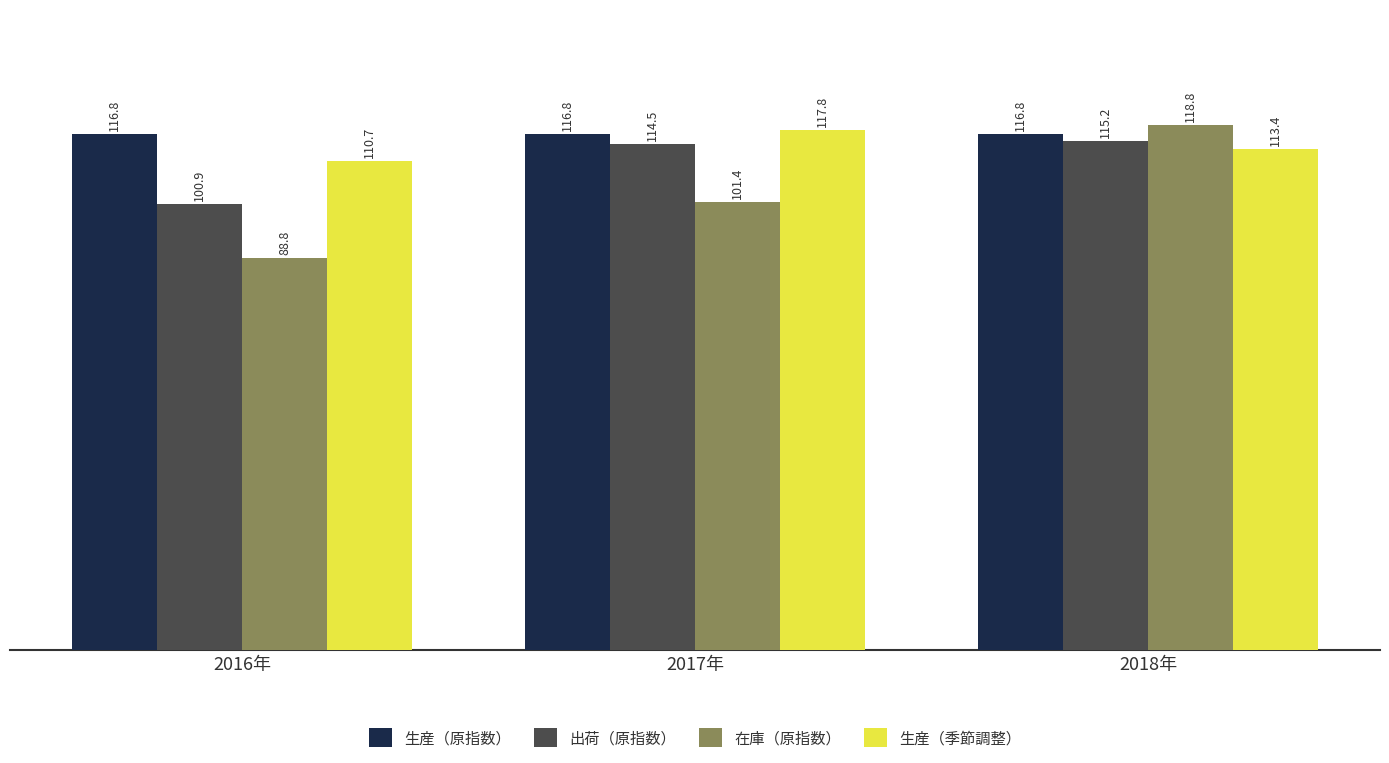

Reading left to right, what are all the values shown in this chart?

生産（原指数）: 116.8	116.8	116.8
出荷（原指数）: 100.9	114.5	115.2
在庫（原指数）: 88.8	101.4	118.8
生産（季節調整）: 110.7	117.8	113.4